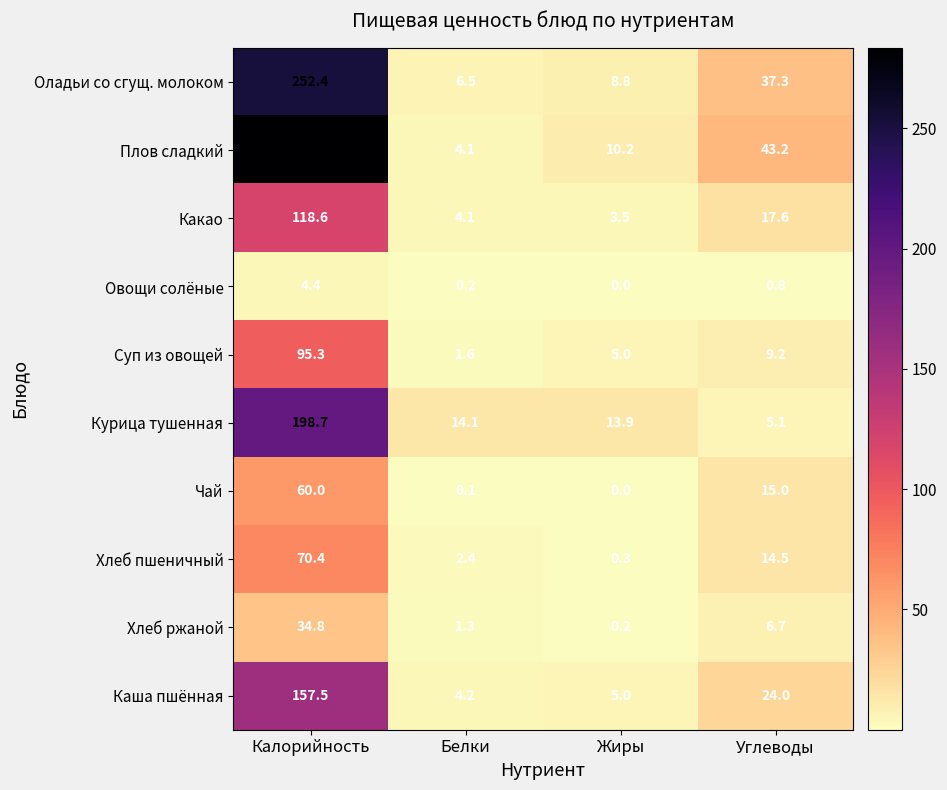

What is the sum of all Каша пшённая values?

190.7